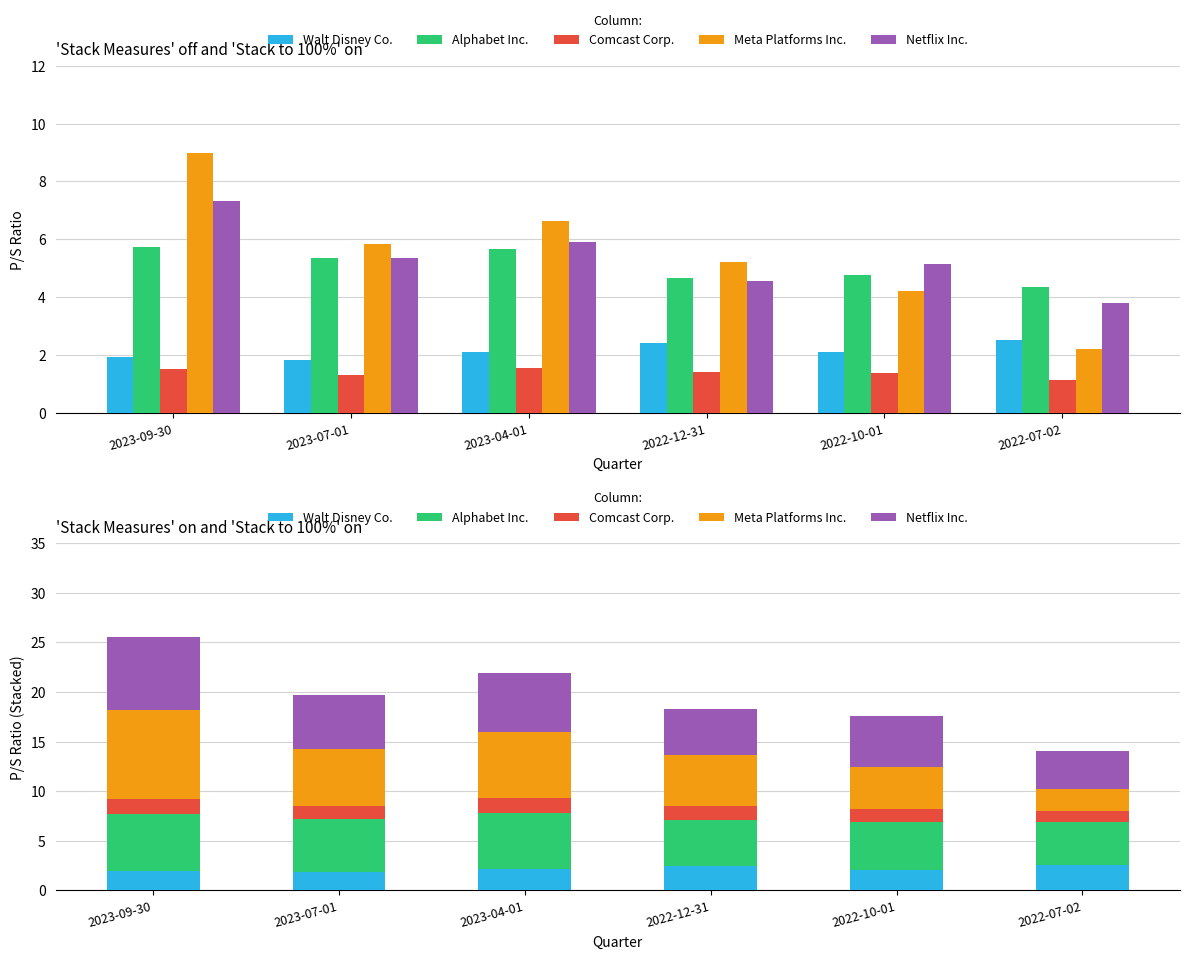

Is the value of Netflix Inc. at 2022-12-31 greater than the value of Meta Platforms Inc. at 2022-12-31?

No